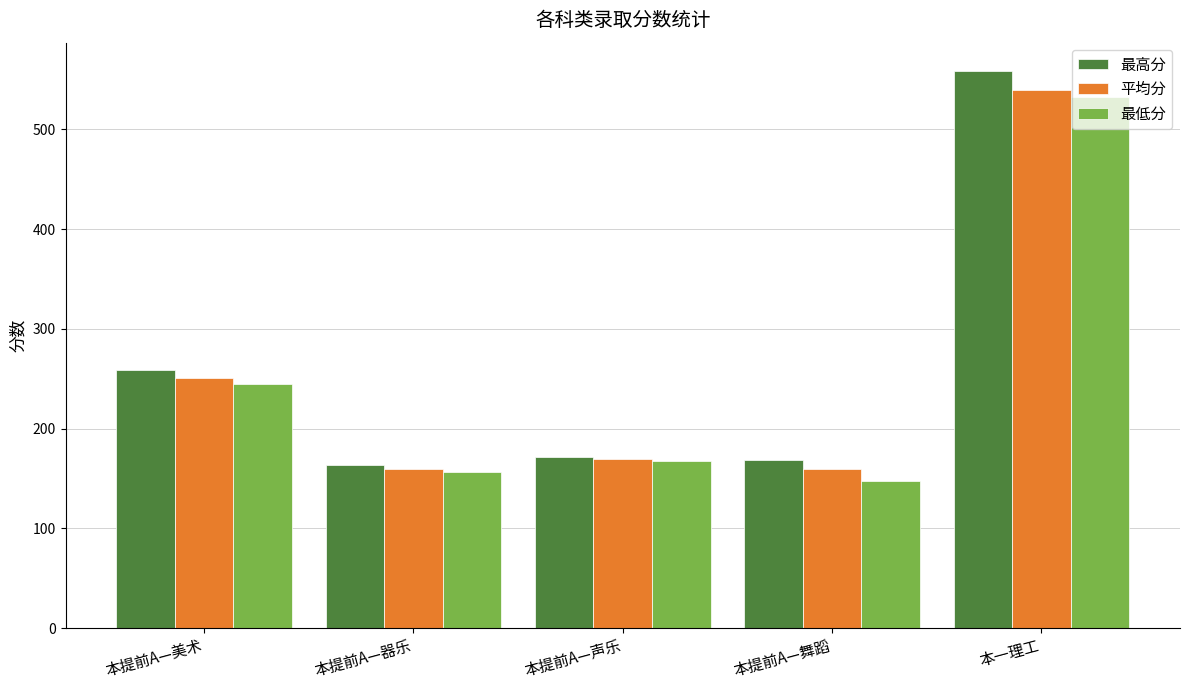

What value does the 最低分 series have at 本提前A—声乐?

167.6